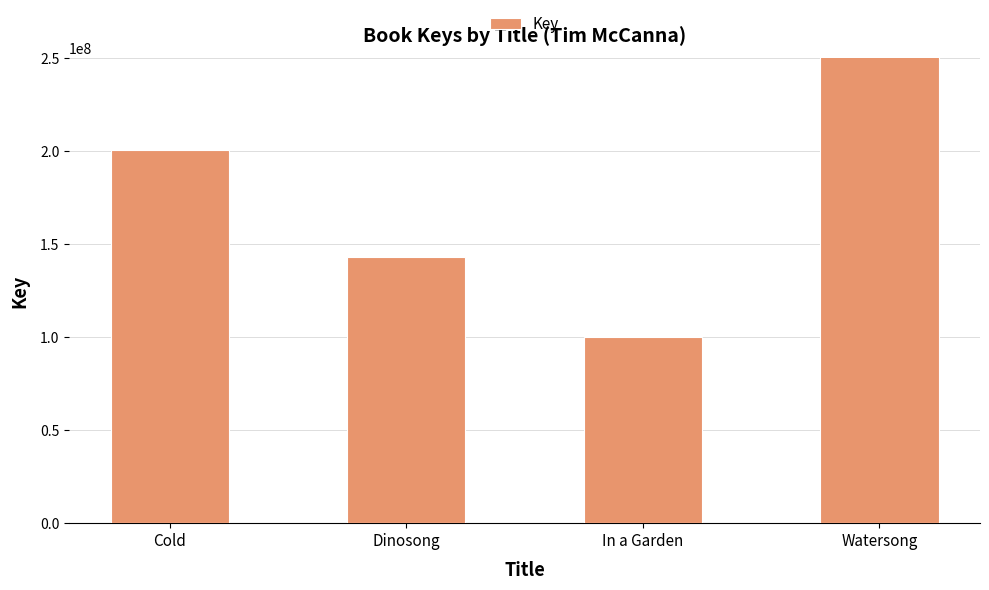

What position from the right is In a Garden?

2